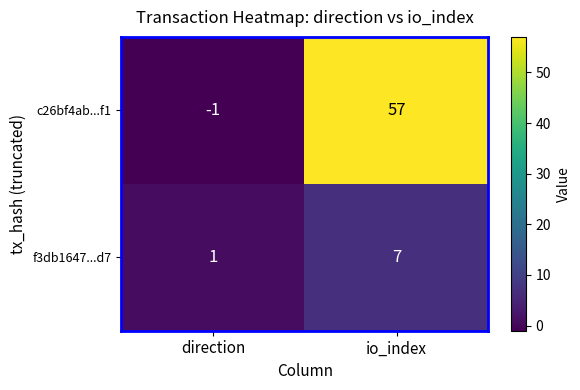

How many data points in c26bf4ab...f1 are less than 57?

1